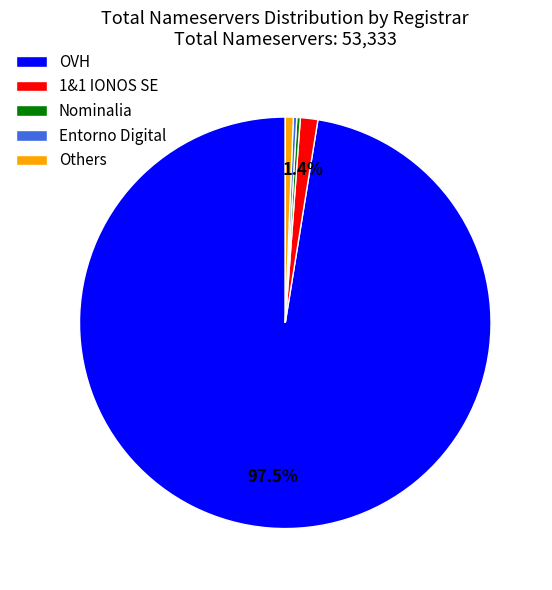

What percentage is the 1&1 IONOS SE slice, to the nearest percent?

1%